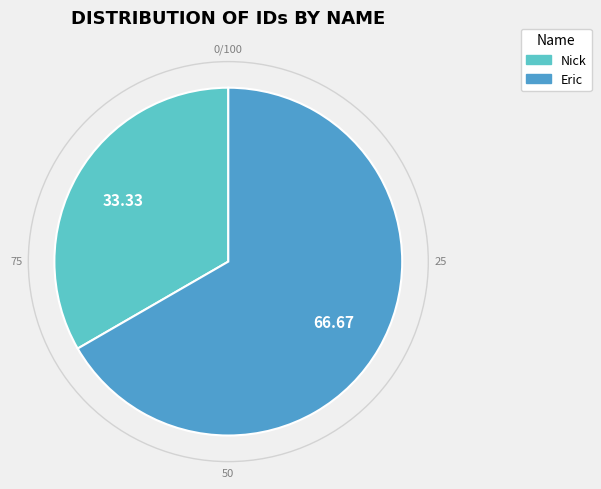

Combined, do Nick and Eric account for over 50%?

Yes